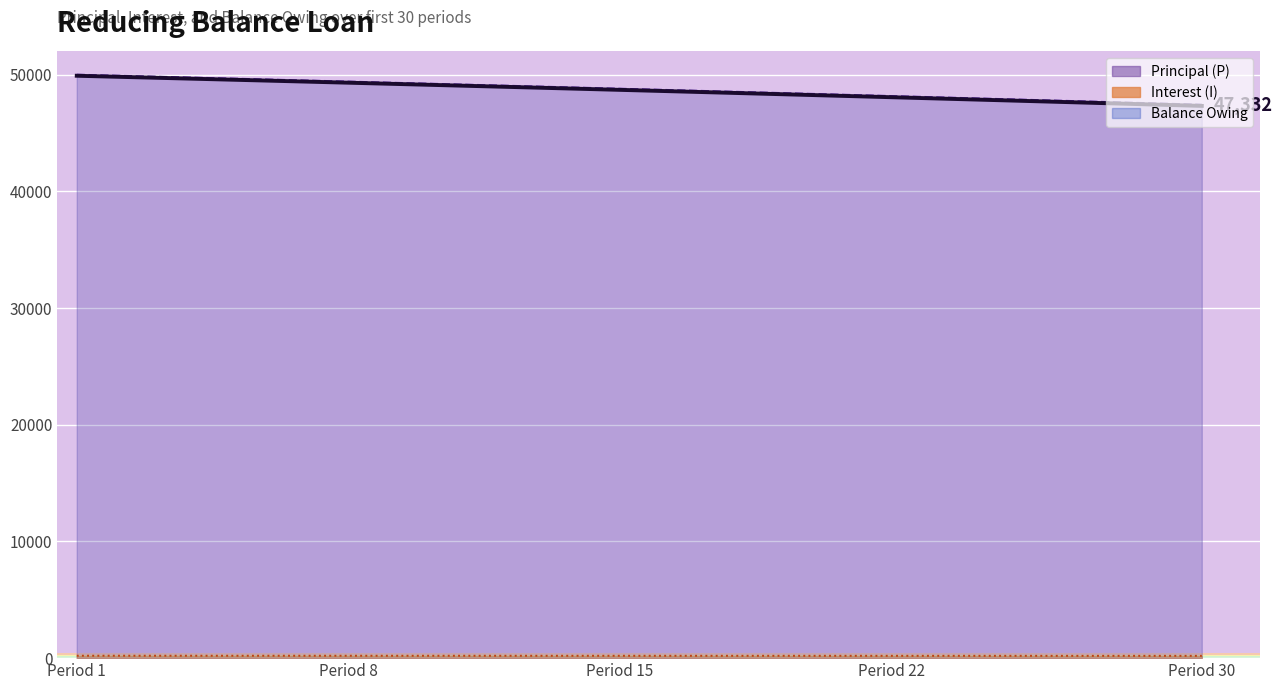

What is the difference between the maximum and minimum values in the Principal (P) line series?

2573.3